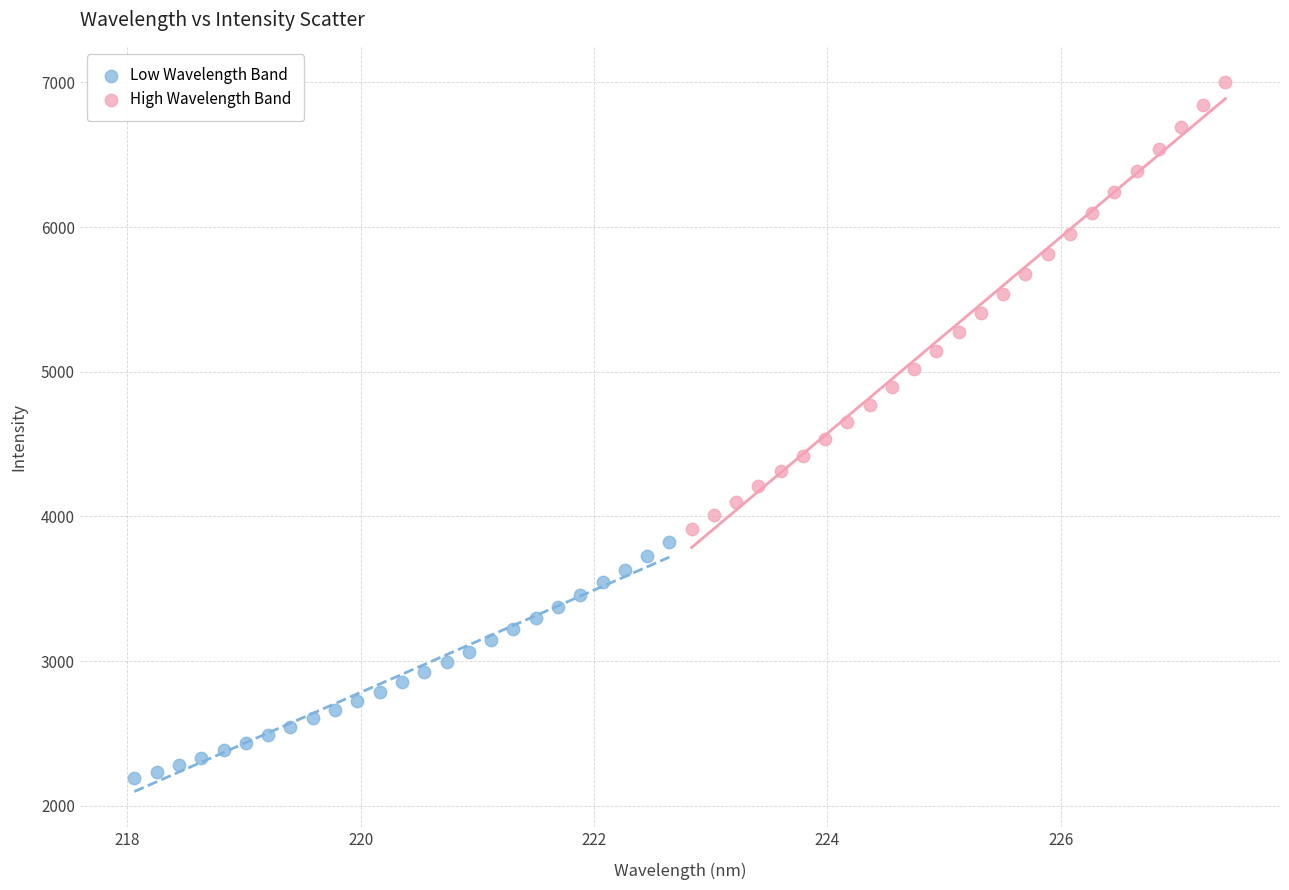

Which series has the largest Y range (max minus min)?

High Wavelength Band